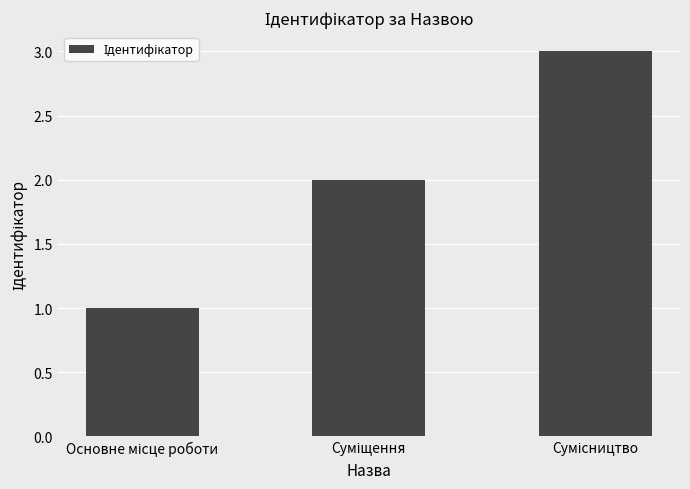

What is the sum of all values?

6